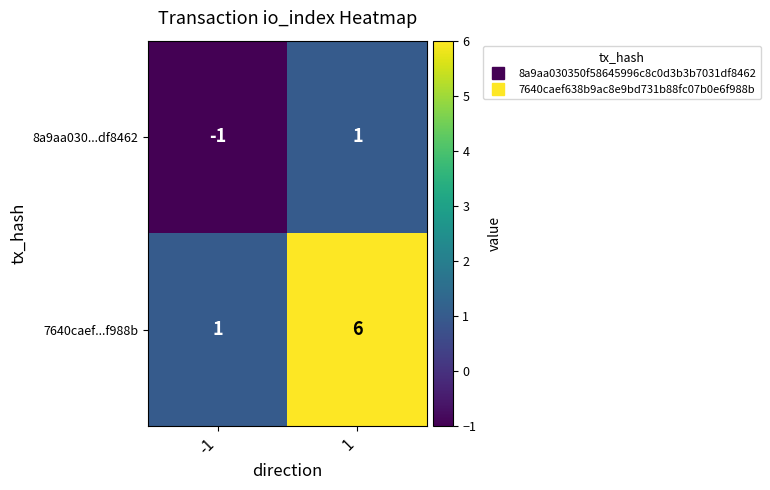

At which category is the sum across all series the highest?

1